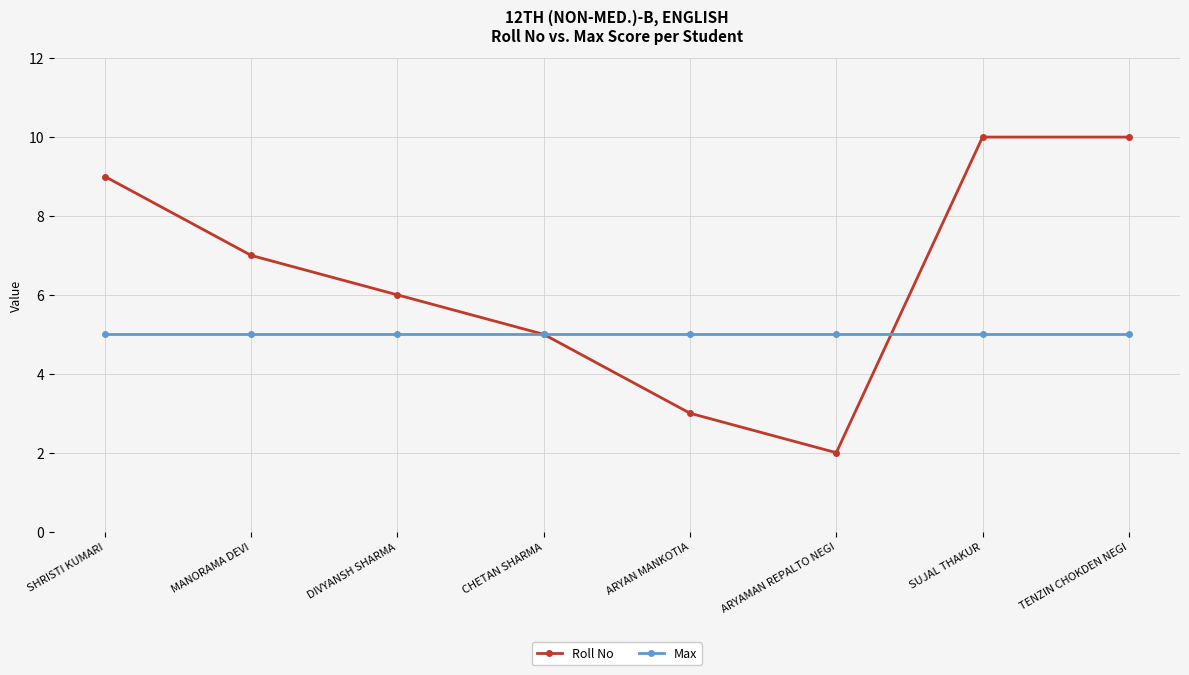

What value does the Max series have at DIVYANSH SHARMA?

5